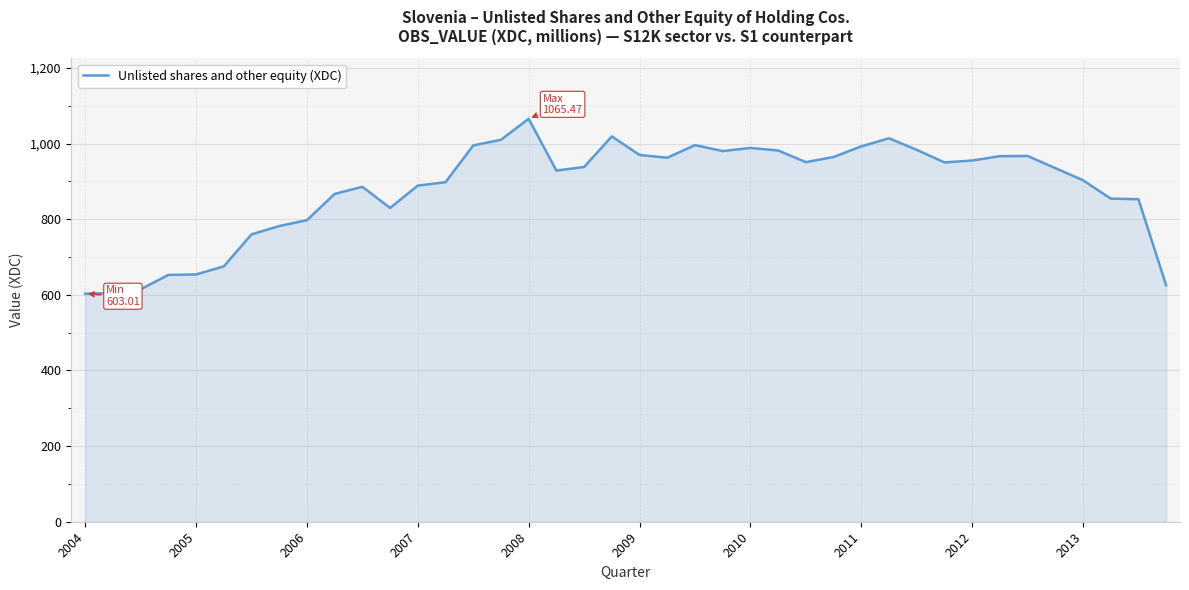

What is the minimum value shown in the chart?

603.0